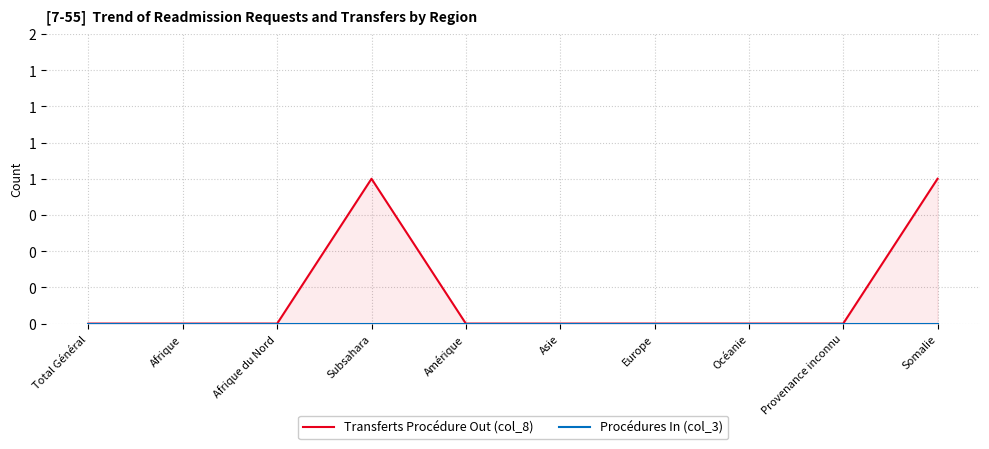

What is the sum of all Transferts Procédure Out (col_8) values?

2